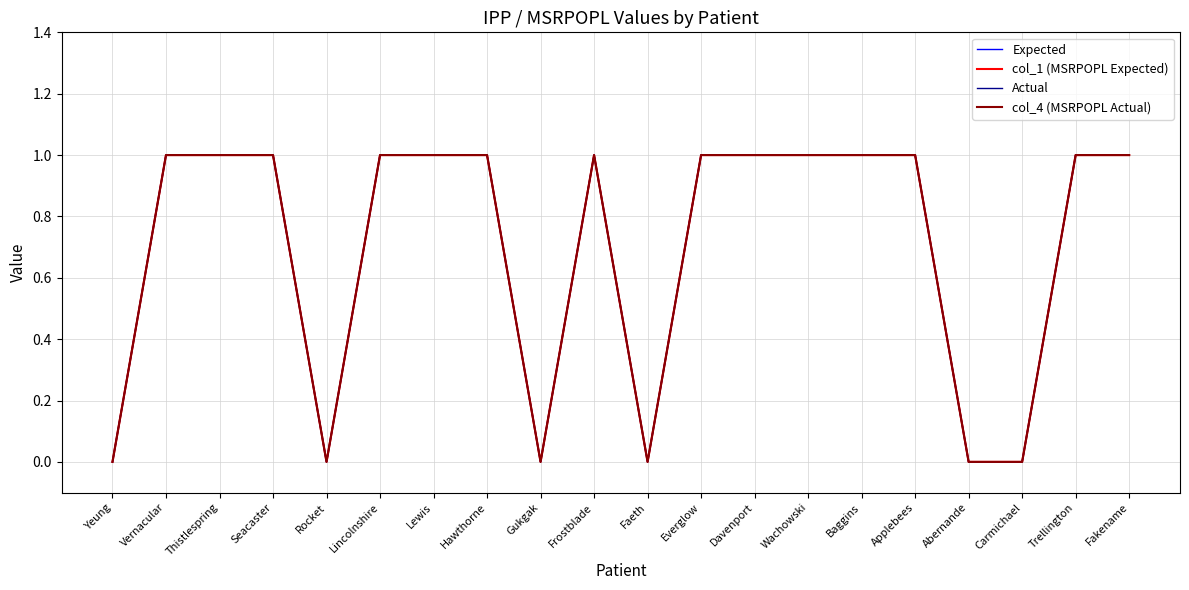

Does the chart display data point markers on the line(s)?

No